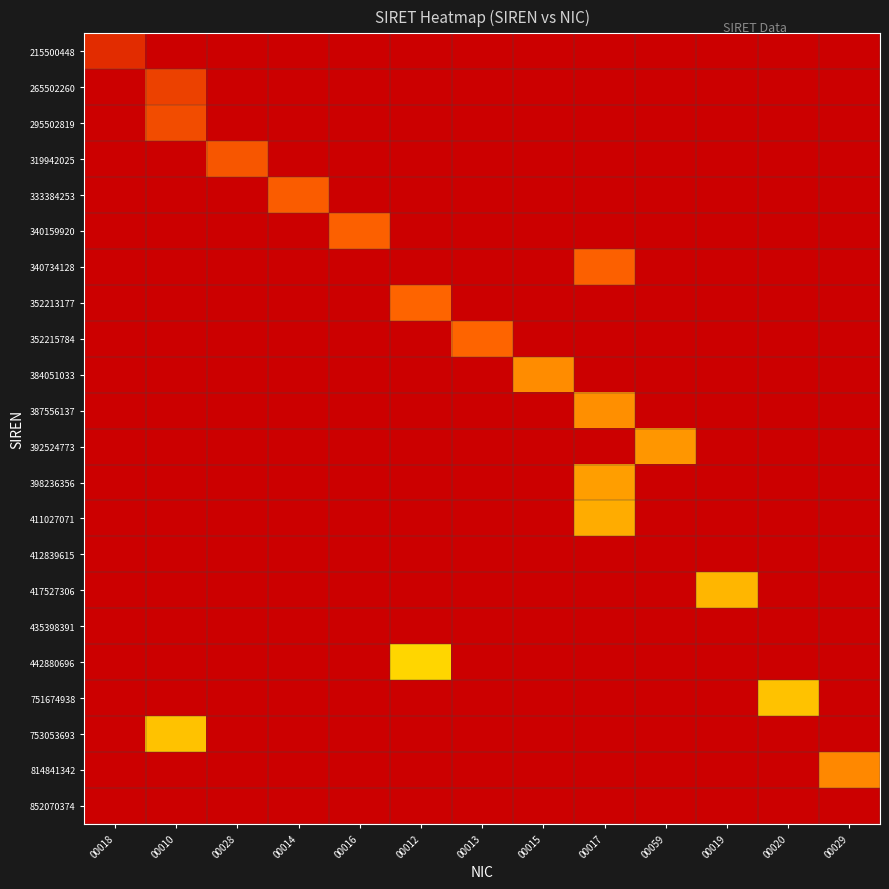

Count the number of categories in the chart.

13